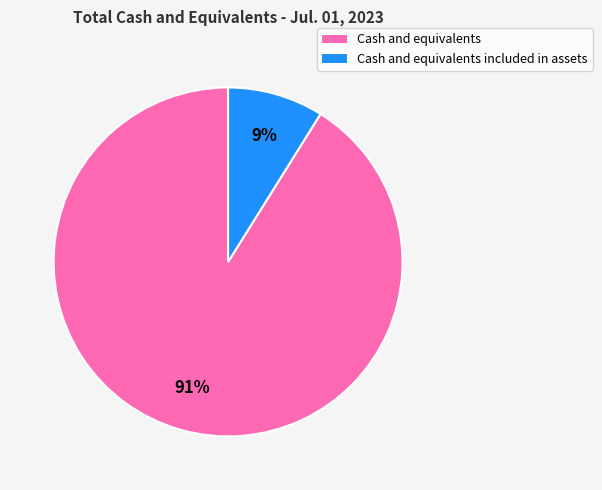

Is it true that Cash and equivalents is 91% of the pie?

True